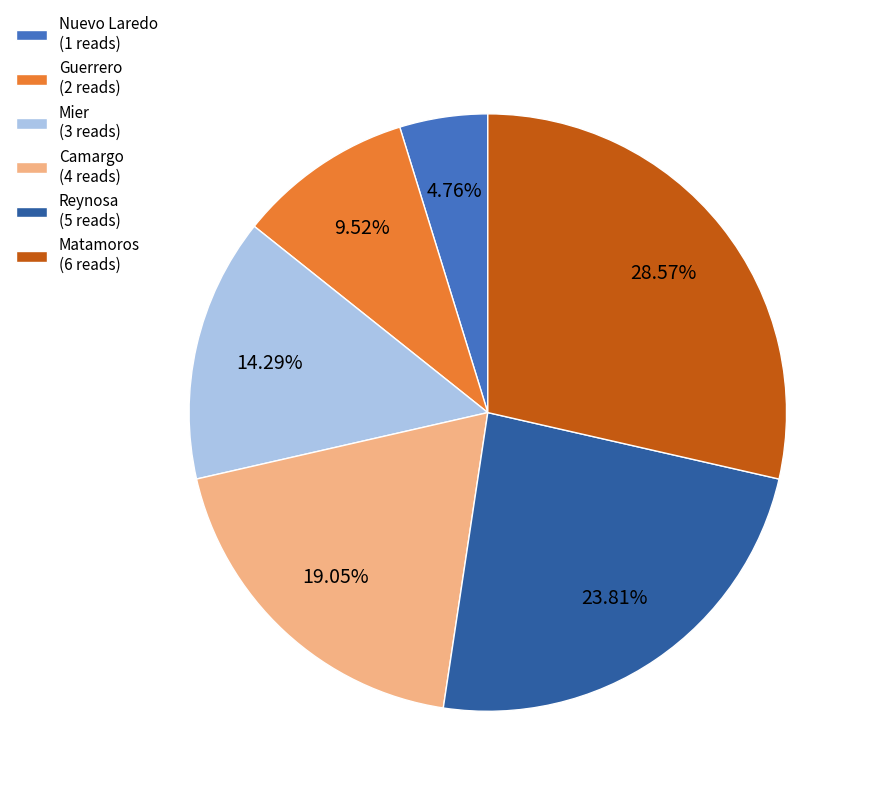

To the nearest percent, what is the difference between the largest and smallest slice percentages?

24%